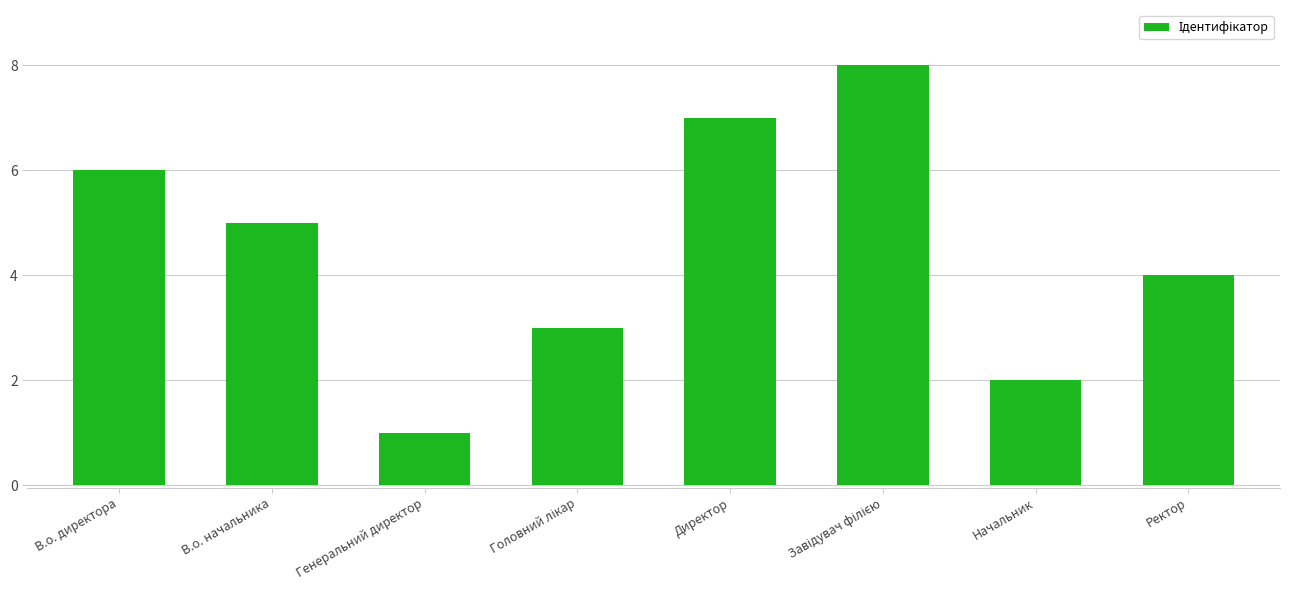

Does the chart contain any negative values?

No